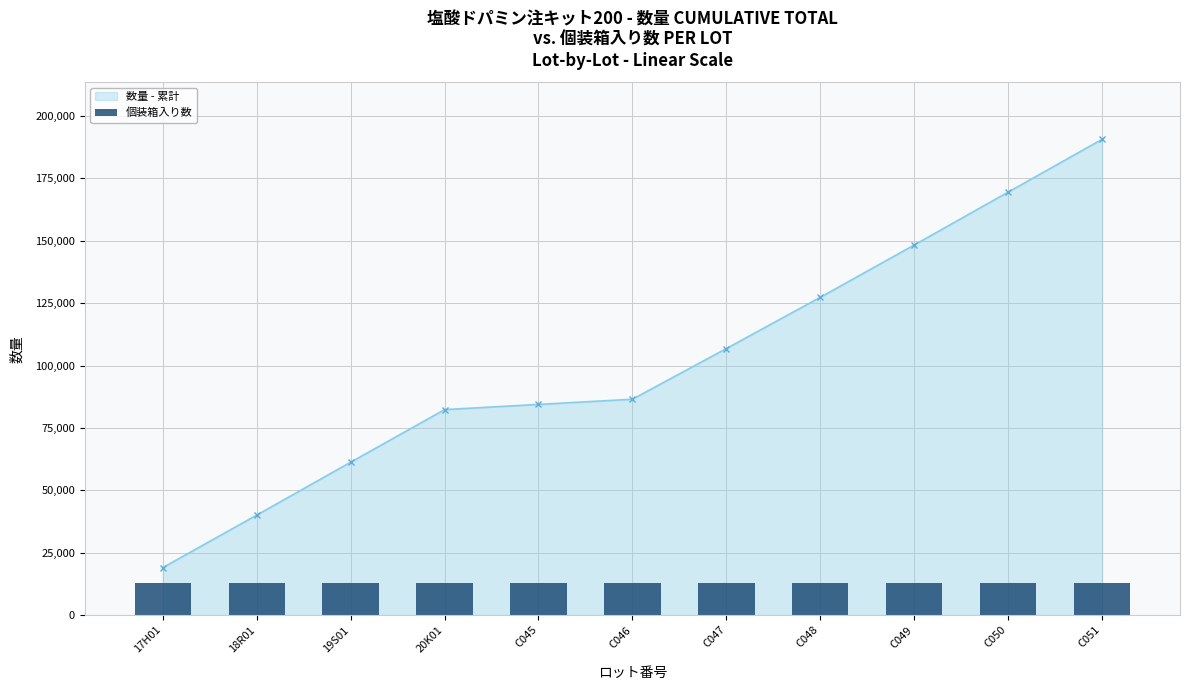

The value of 数量 - 累計 at 19S01 is 33479.1. True or false?

False